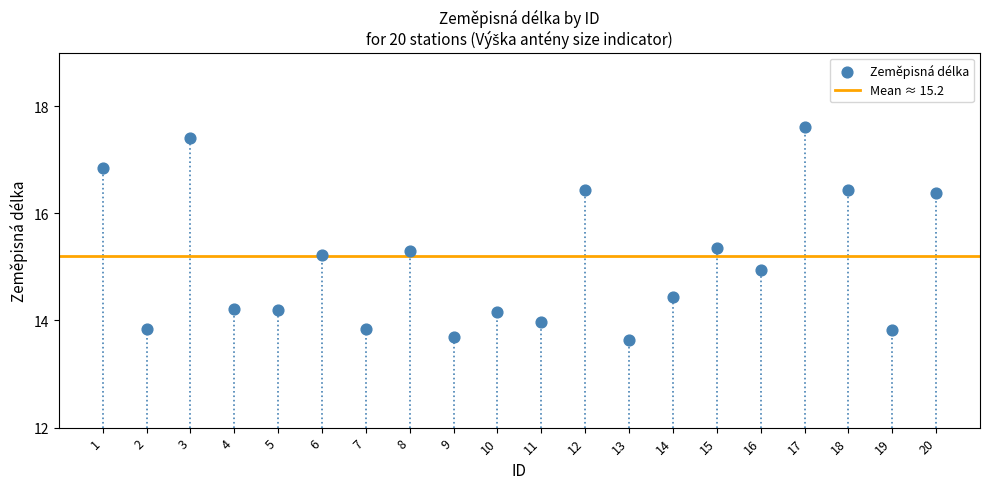

What is the range of X values (max minus min)?

19.0